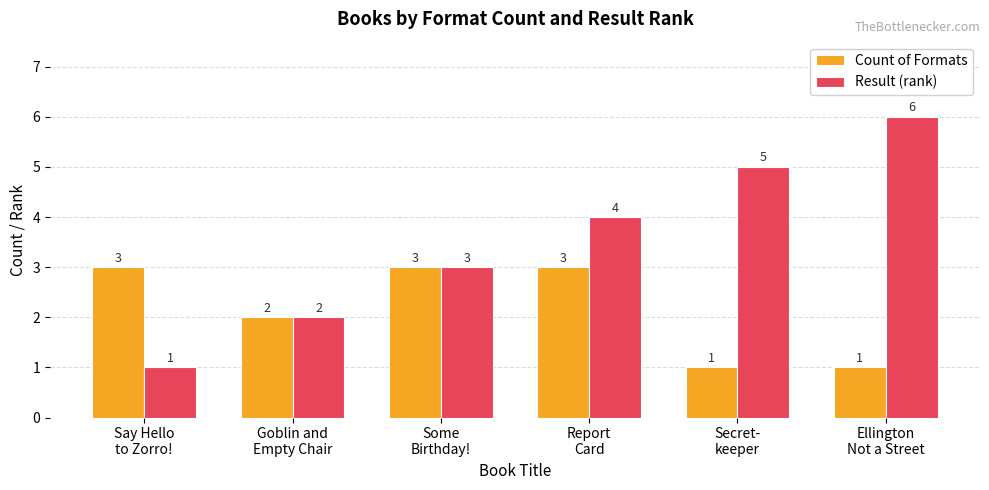

What are all the series names shown in the legend?

Count of Formats, Result (rank)